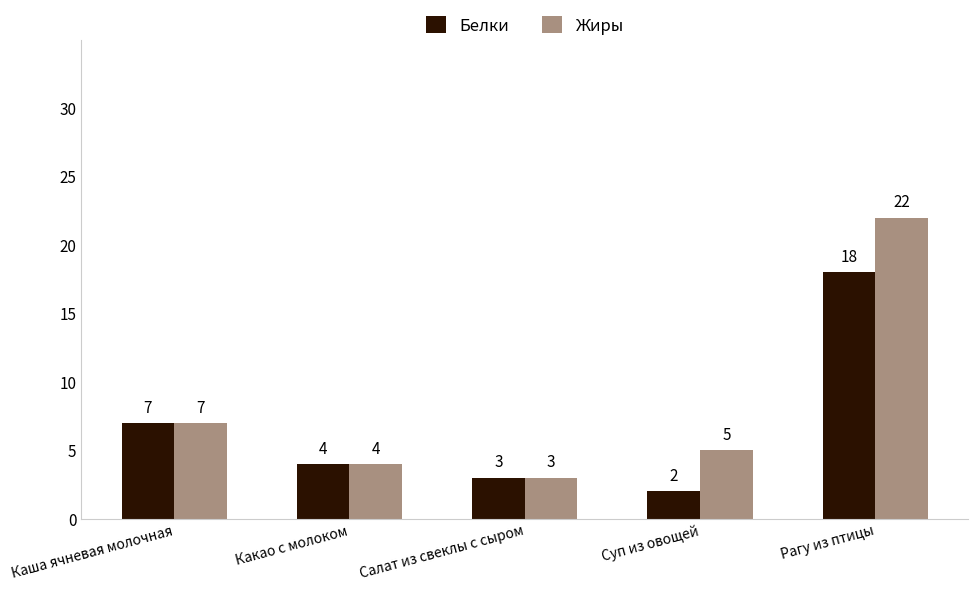

What is the label of the 1st bar from the left?

Каша ячневая молочная